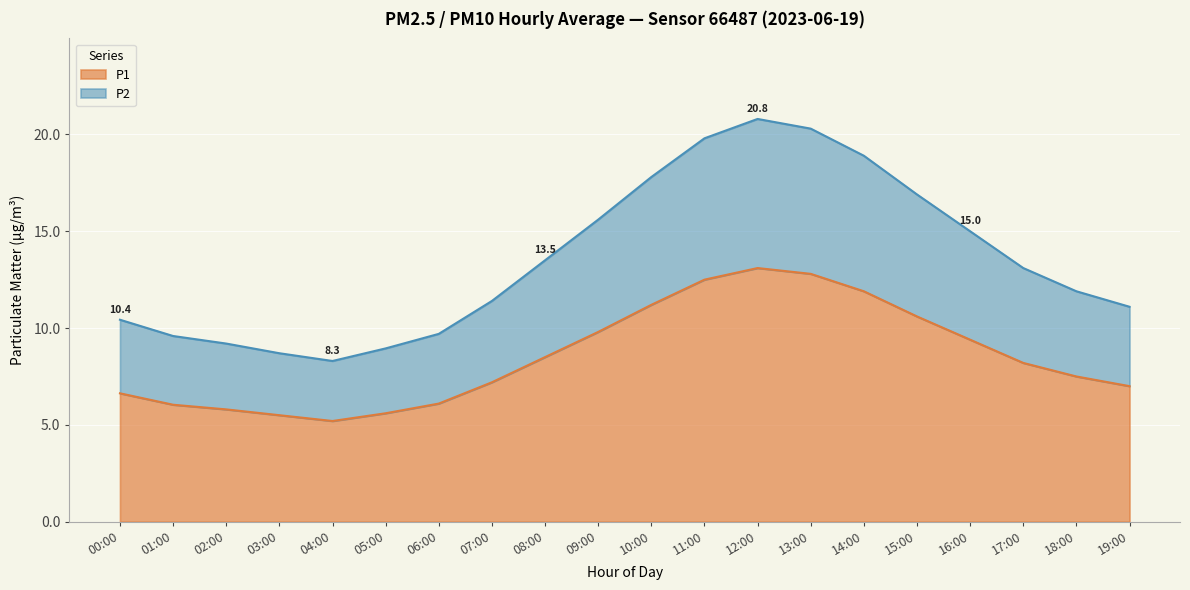

At which category is the sum across all series the highest?

12:00